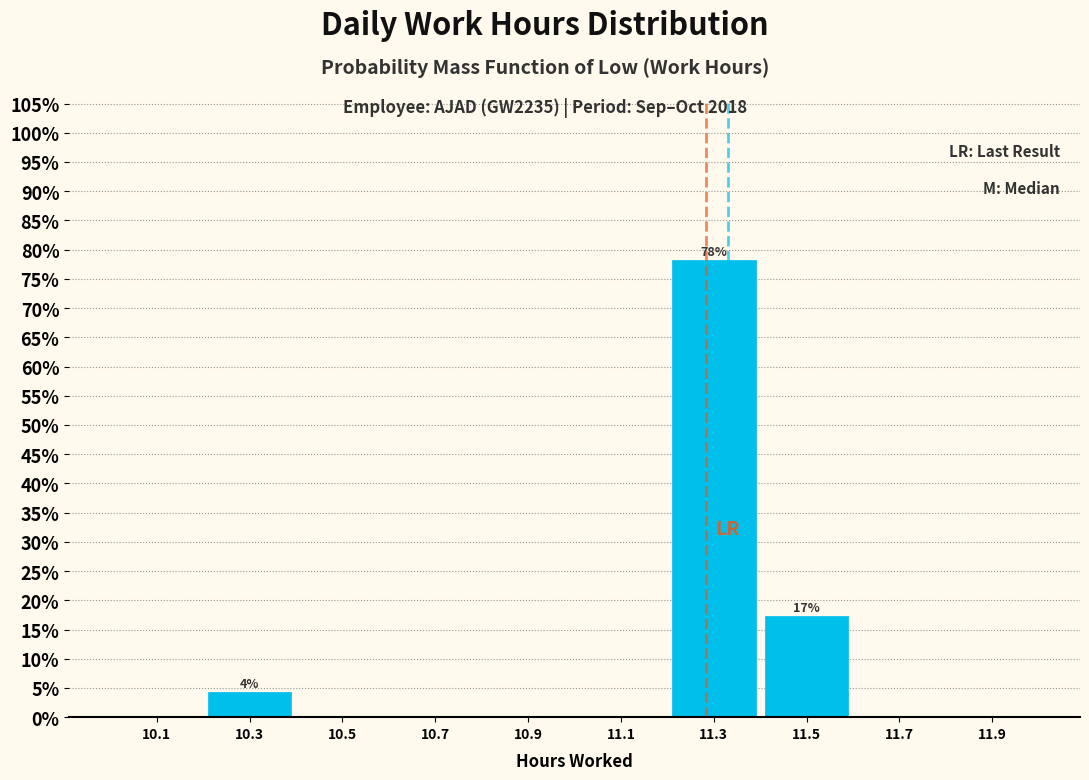

Over which range of the x-axis is the bar tallest?

11.2 to 11.4